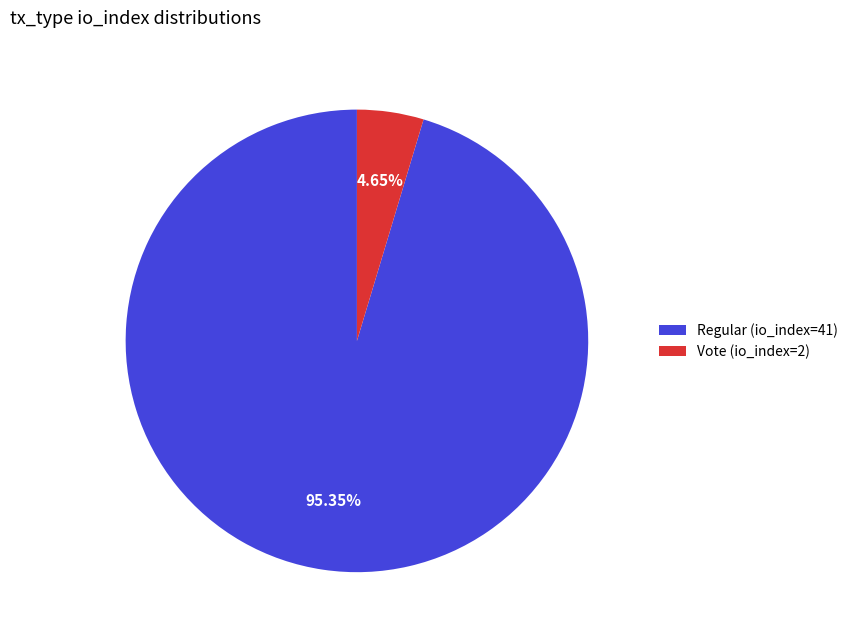

What is the total percentage of Regular (io_index=41) and Vote (io_index=2)?

100.0%